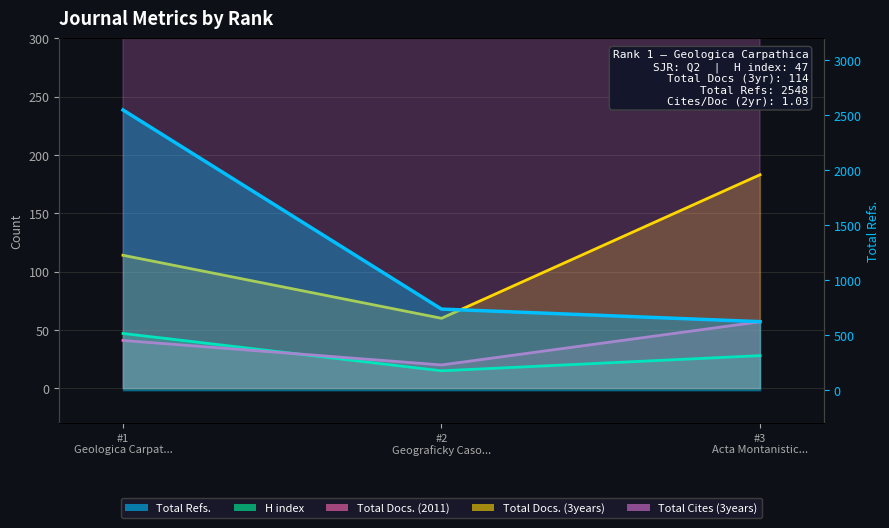

Between #2 Geograficky Caso... and #1 Geologica Carpat..., which is larger?

#1 Geologica Carpat...